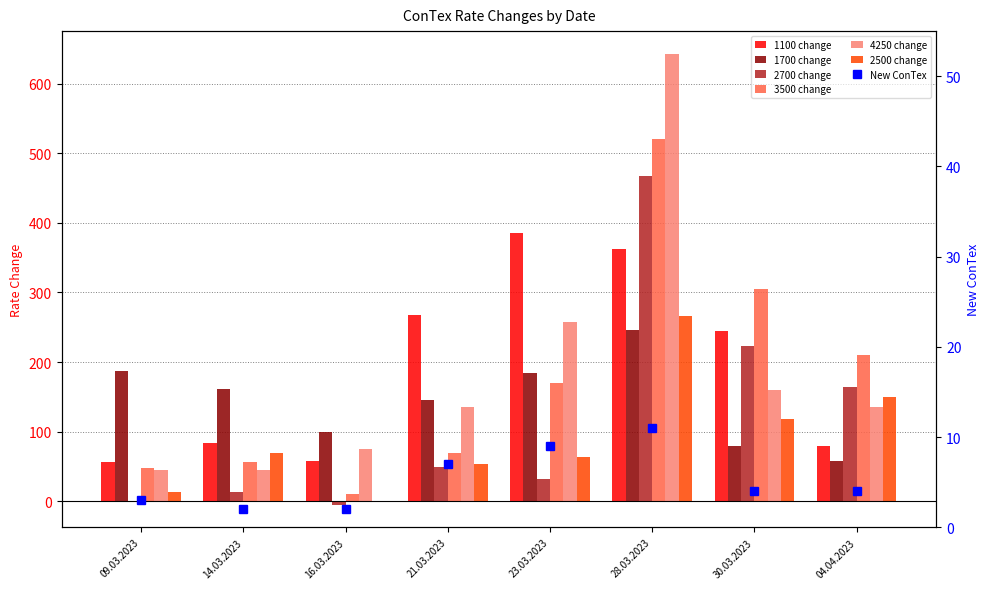

Rank the series at 21.03.2023 from highest to lowest value.

1100 change, 1700 change, 4250 change, 3500 change, 2500 change, 2700 change